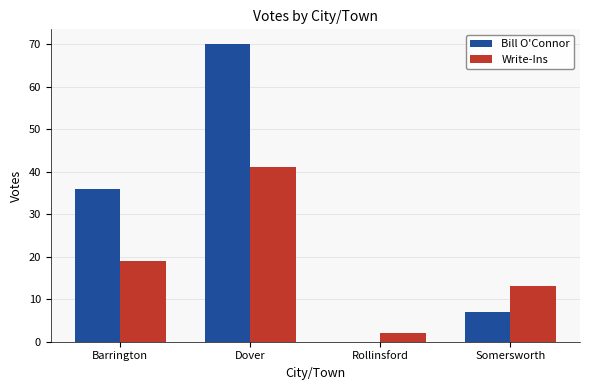

What is the sum of the Bill O'Connor values at Dover and Barrington?

106